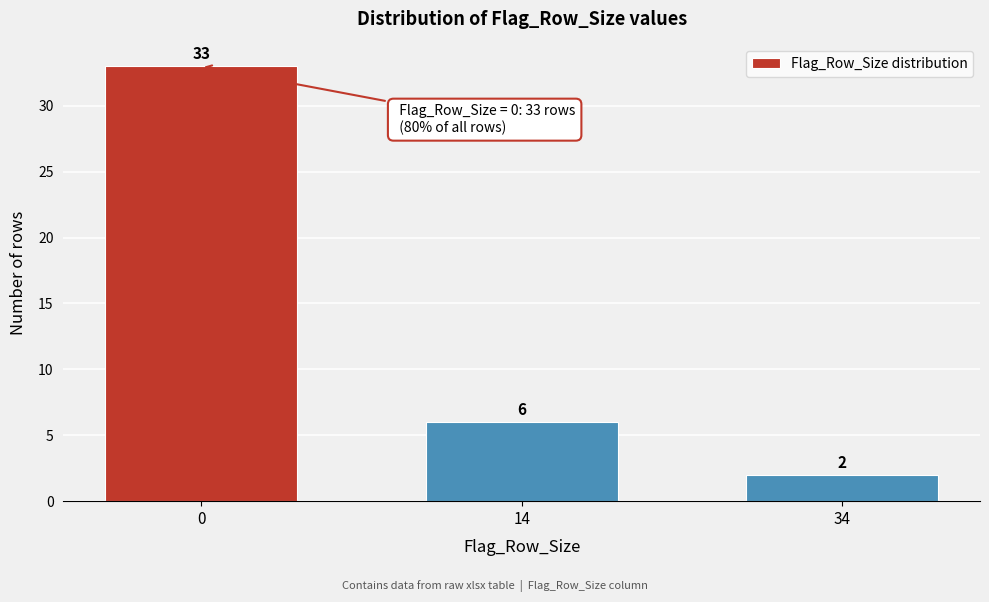

Reading left to right, list all the values displayed in this chart.

33	6	2